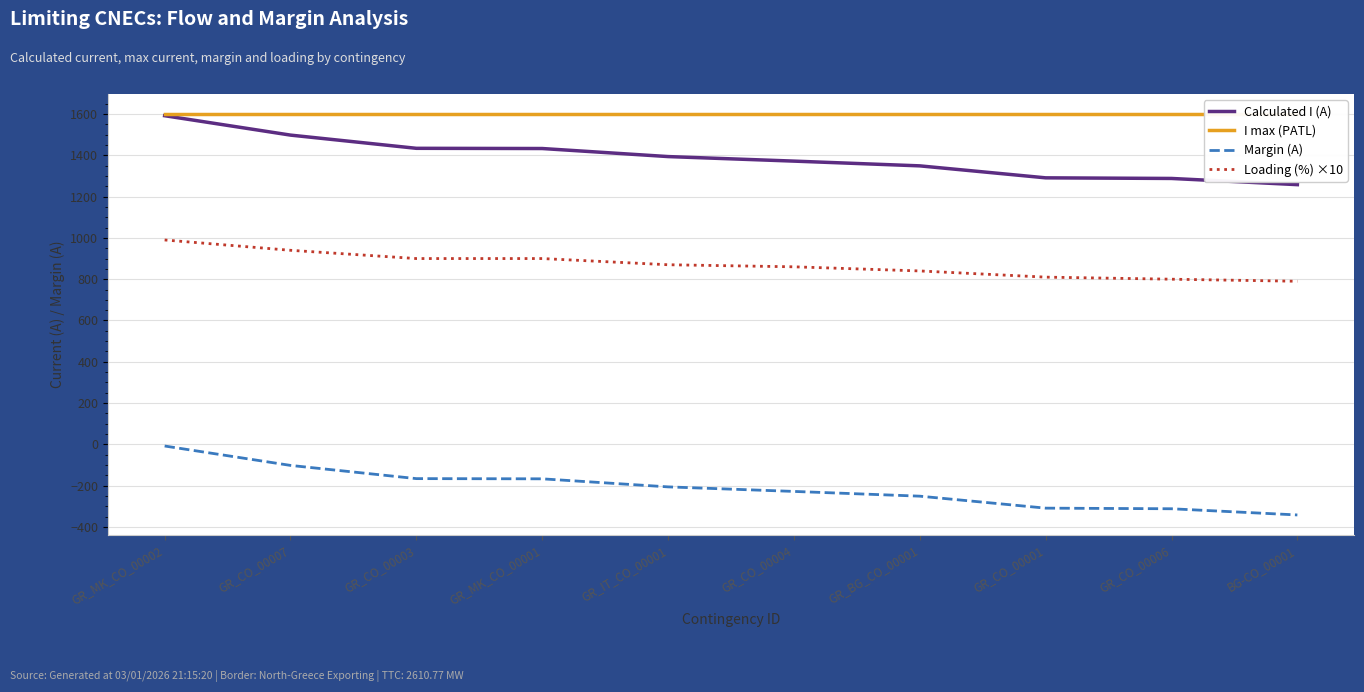

Which label corresponds to the smallest value in the chart?

BG-CO_00001